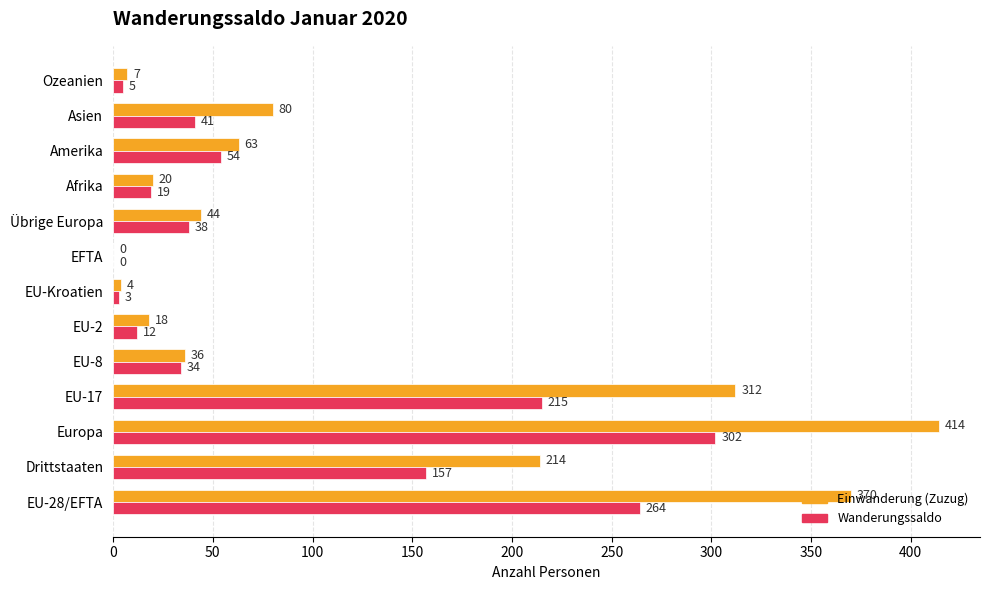

Is the value of Einwanderung (Zuzug) at EU-Kroatien greater than the value of Wanderungssaldo at Ozeanien?

No